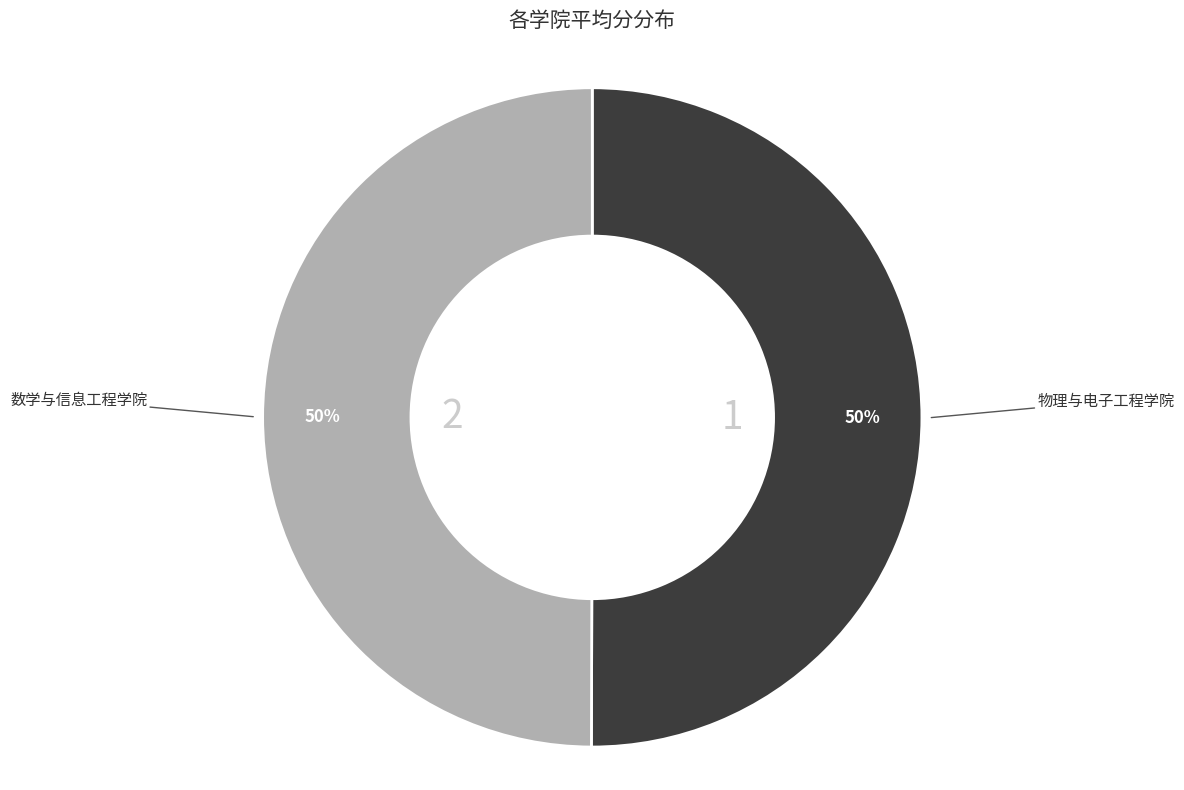

To the nearest percent, what is the average slice percentage?

50%